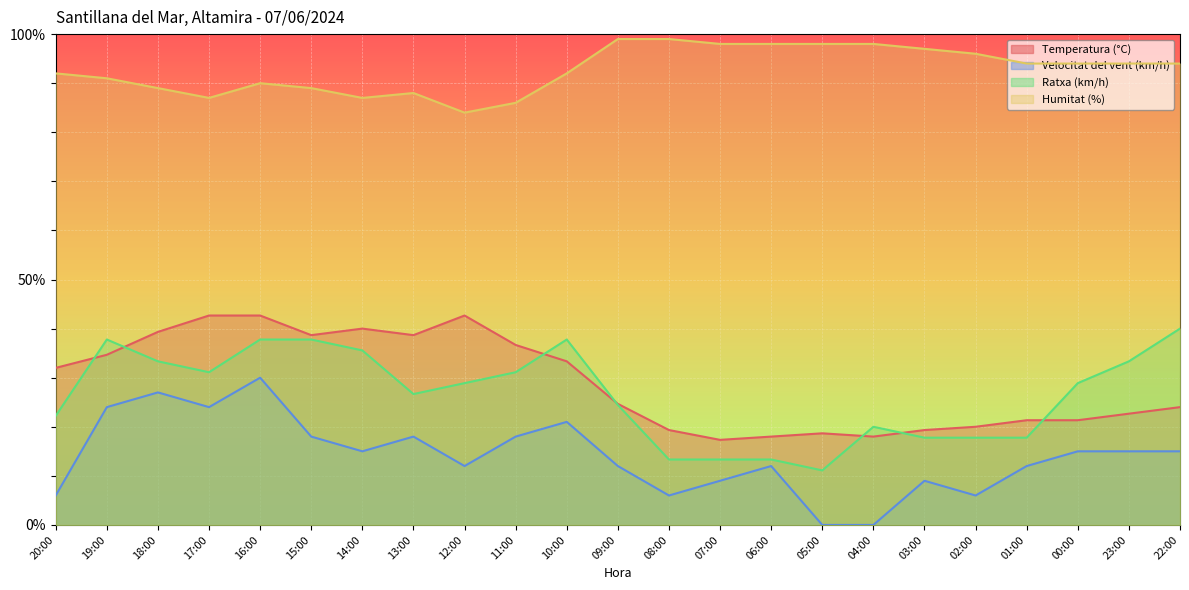

Reading left to right, list all the values displayed in this chart.

Temperatura (°C): 20:00=32.0	19:00=34.7	18:00=39.3	17:00=42.7	16:00=42.7	15:00=38.7	14:00=40.0	13:00=38.7	12:00=42.7	11:00=36.7	10:00=33.3	09:00=24.7	08:00=19.3	07:00=17.3	06:00=18.0	05:00=18.7	04:00=18.0	03:00=19.3	02:00=20.0	01:00=21.3	00:00=21.3	23:00=22.7	22:00=24.0
Velocitat del vent (km/h): 20:00=6.0	19:00=24.0	18:00=27.0	17:00=24.0	16:00=30.0	15:00=18.0	14:00=15.0	13:00=18.0	12:00=12.0	11:00=18.0	10:00=21.0	09:00=12.0	08:00=6.0	07:00=9.0	06:00=12.0	05:00=0.0	04:00=0.0	03:00=9.0	02:00=6.0	01:00=12.0	00:00=15.0	23:00=15.0	22:00=15.0
Ratxa (km/h): 20:00=22.2	19:00=37.8	18:00=33.3	17:00=31.1	16:00=37.8	15:00=37.8	14:00=35.6	13:00=26.7	12:00=28.9	11:00=31.1	10:00=37.8	09:00=24.4	08:00=13.3	07:00=13.3	06:00=13.3	05:00=11.1	04:00=20.0	03:00=17.8	02:00=17.8	01:00=17.8	00:00=28.9	23:00=33.3	22:00=40.0
Humitat (%): 20:00=92.0	19:00=91.0	18:00=89.0	17:00=87.0	16:00=90.0	15:00=89.0	14:00=87.0	13:00=88.0	12:00=84.0	11:00=86.0	10:00=92.0	09:00=99.0	08:00=99.0	07:00=98.0	06:00=98.0	05:00=98.0	04:00=98.0	03:00=97.0	02:00=96.0	01:00=94.0	00:00=94.0	23:00=94.0	22:00=94.0